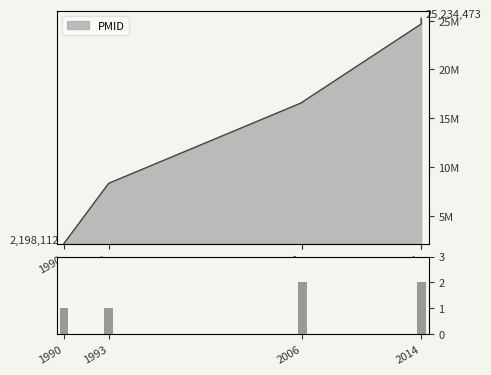

Is it true that the value at 2014 is 1?

False